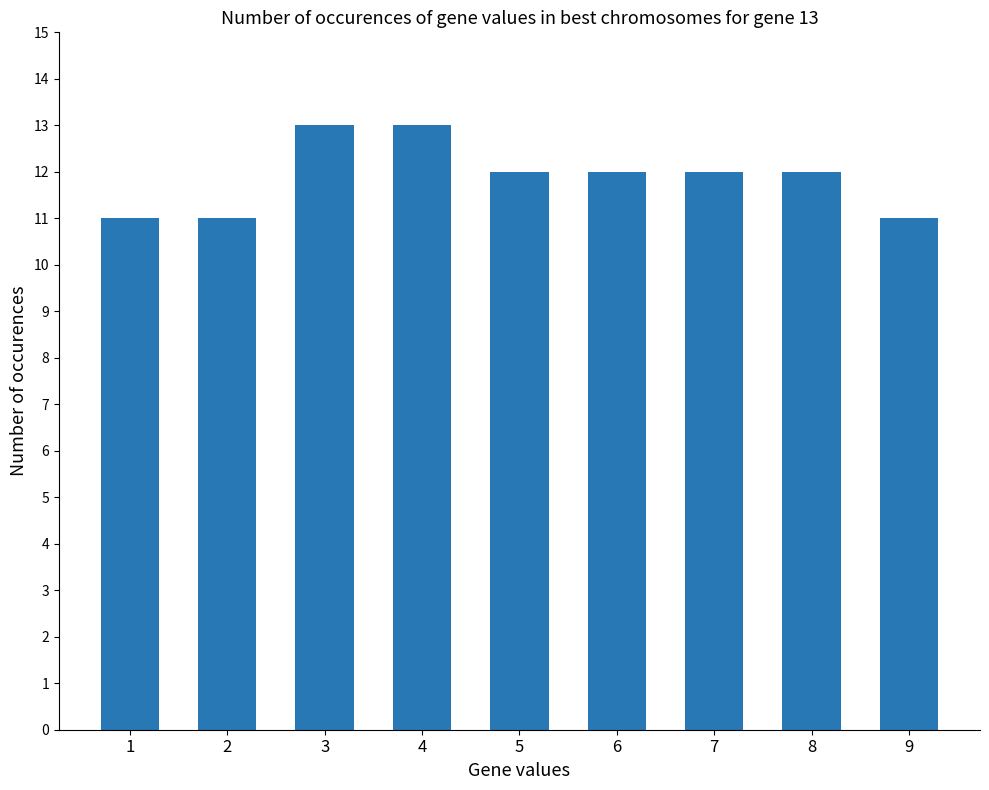

What is the difference between the second highest and second lowest values?

2